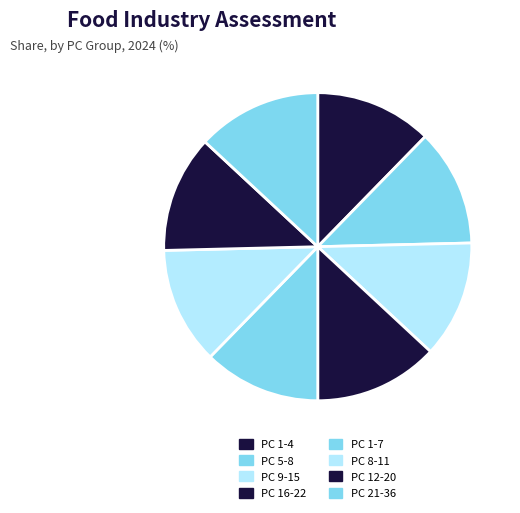

How many slices are in this pie chart?

8